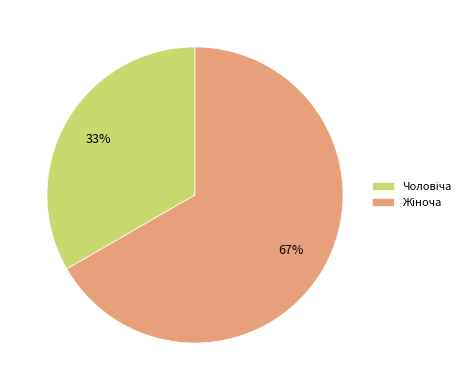

To the nearest percent, what is the average slice percentage?

50%